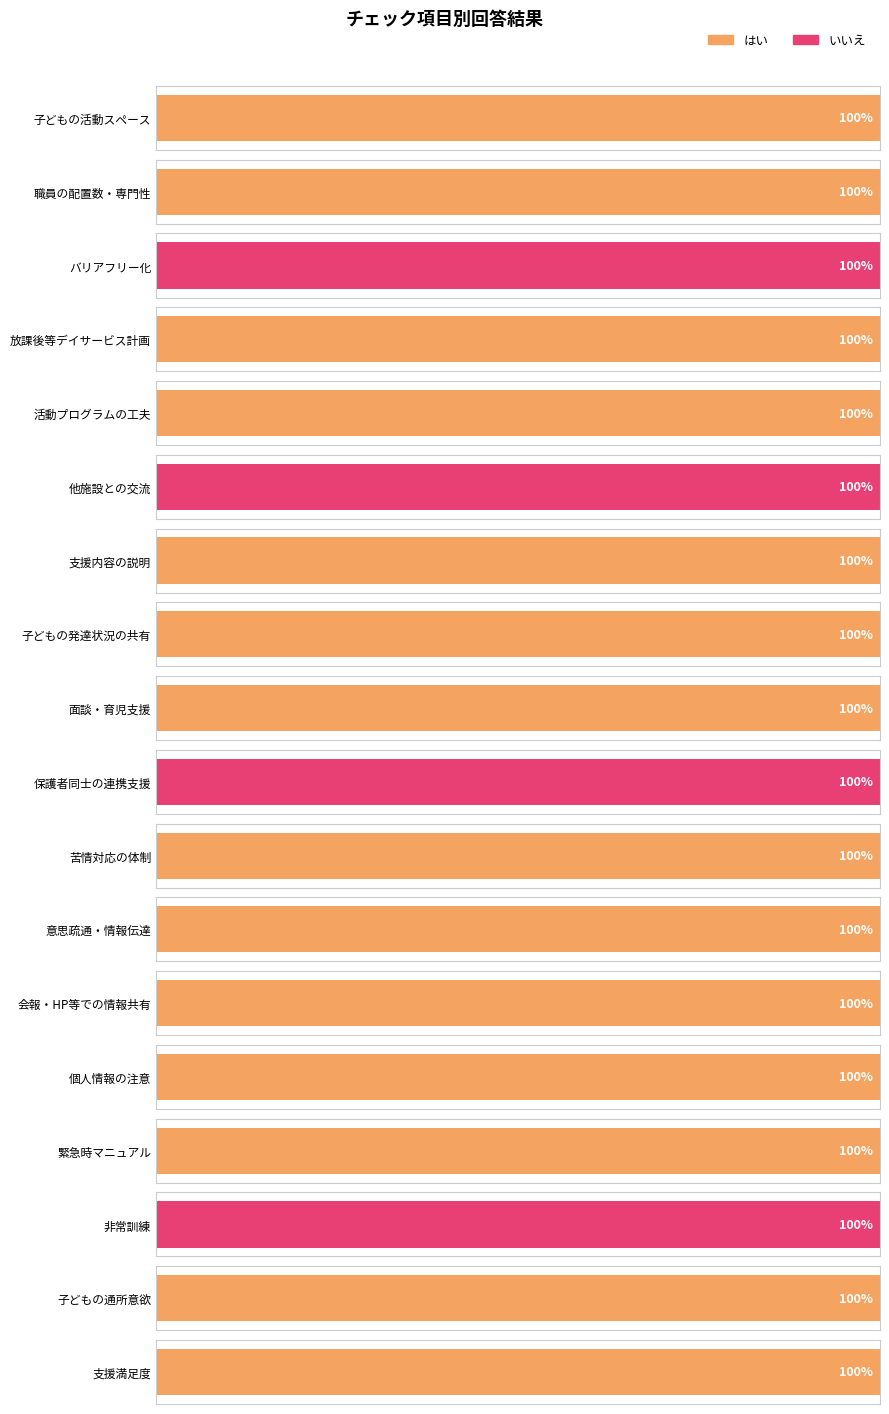

What is the total value across all series at 18?

1